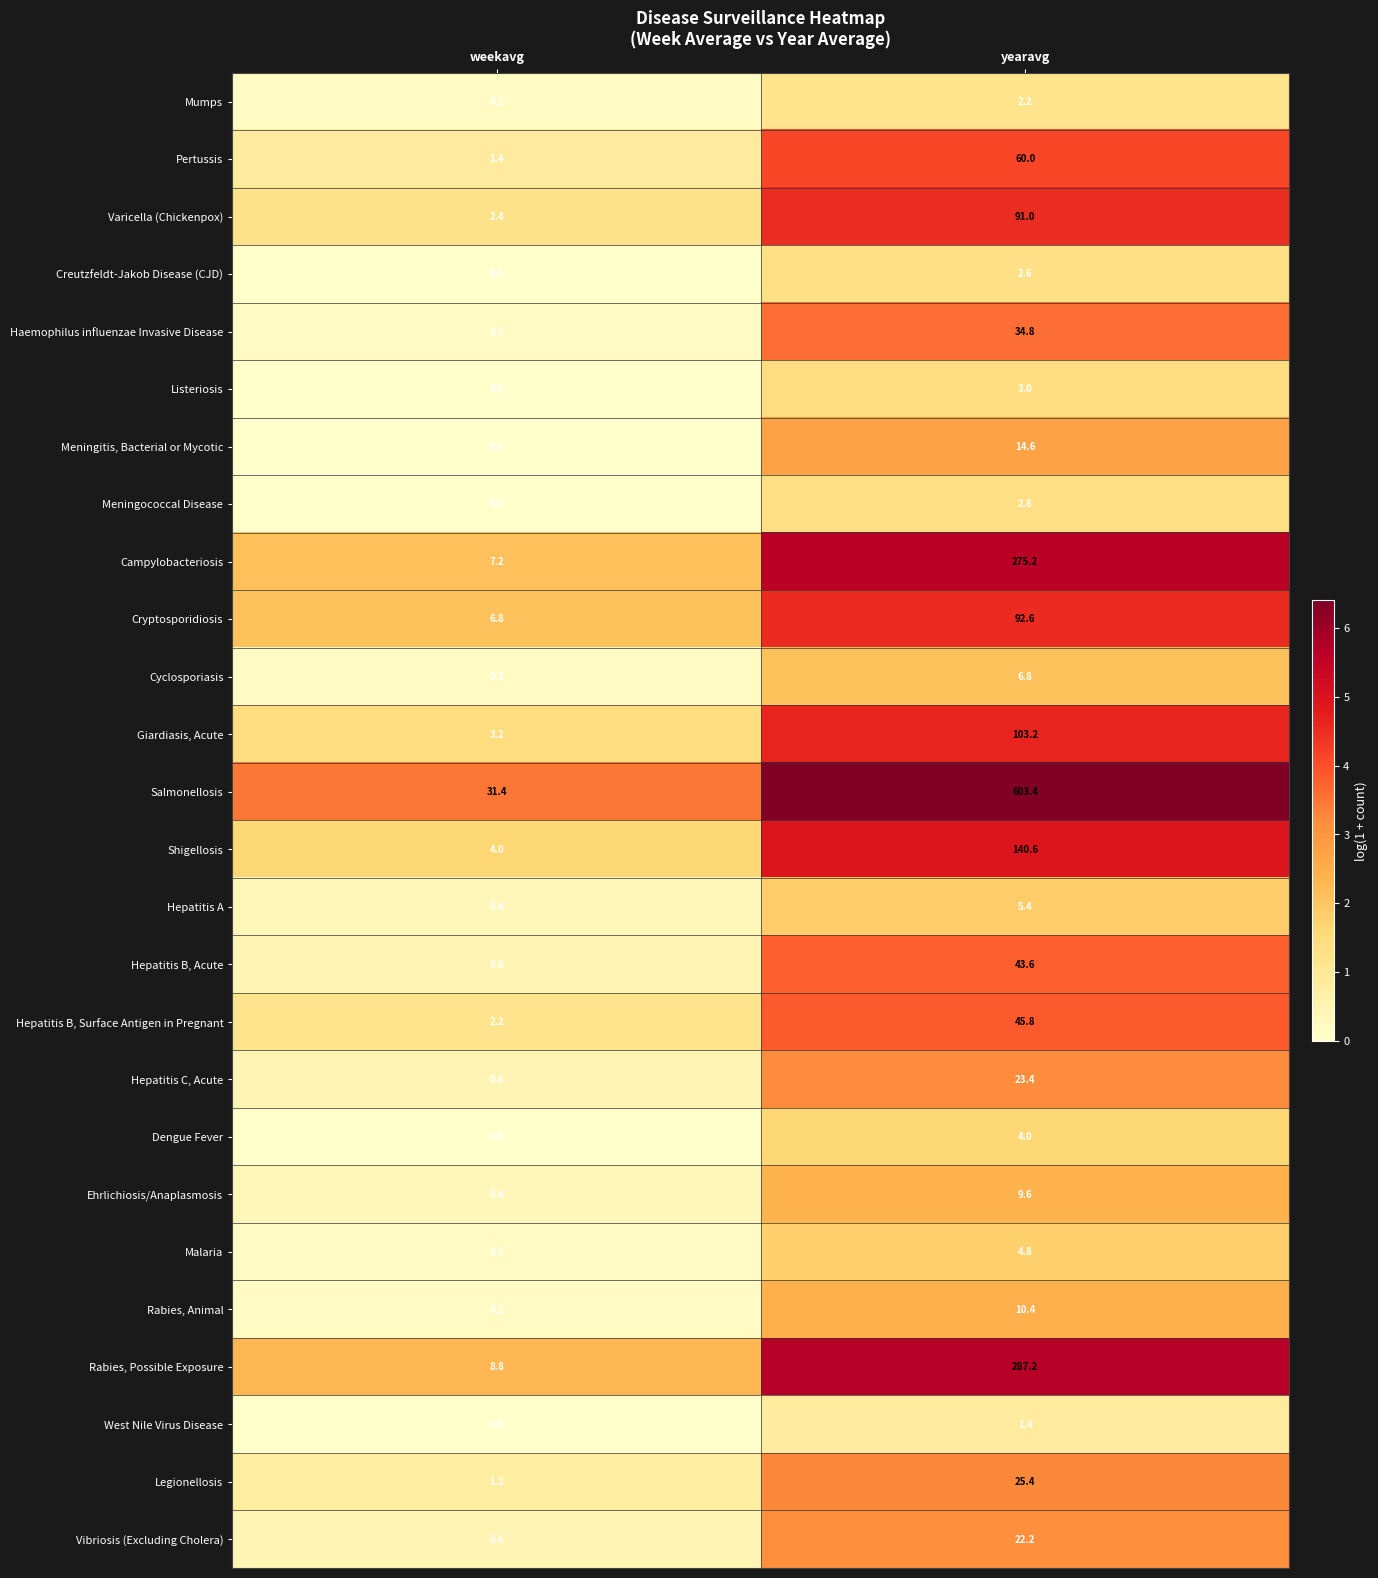

At which label is Rabies, Animal closest to 5?

weekavg